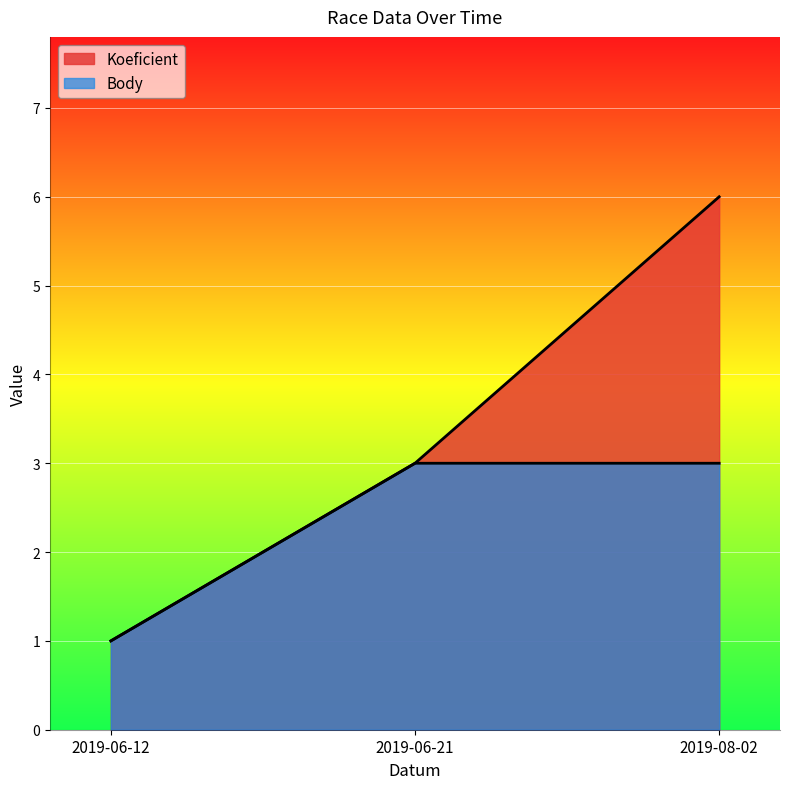

Reading right to left, what are all the values shown in this chart?

Koeficient: 2019-08-02=6	2019-06-21=3	2019-06-12=1
Body: 2019-08-02=3	2019-06-21=3	2019-06-12=1